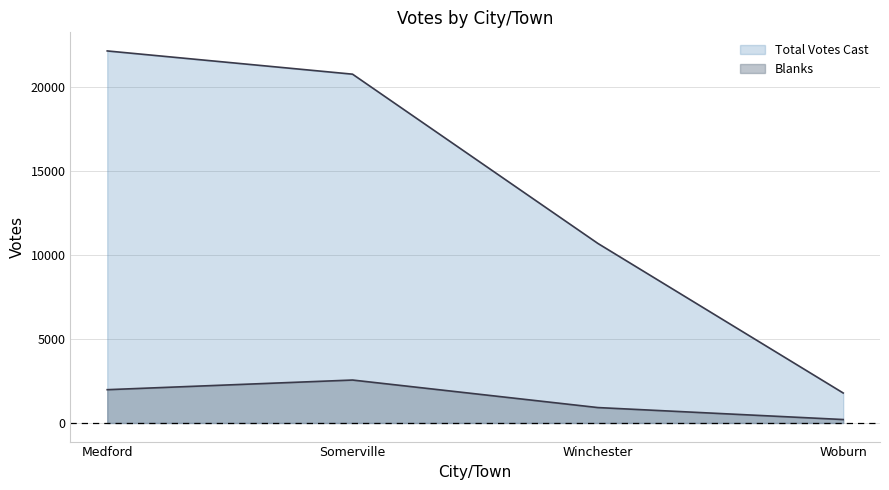

Rank the series by their average value, from lowest to highest.

Blanks, Total Votes Cast